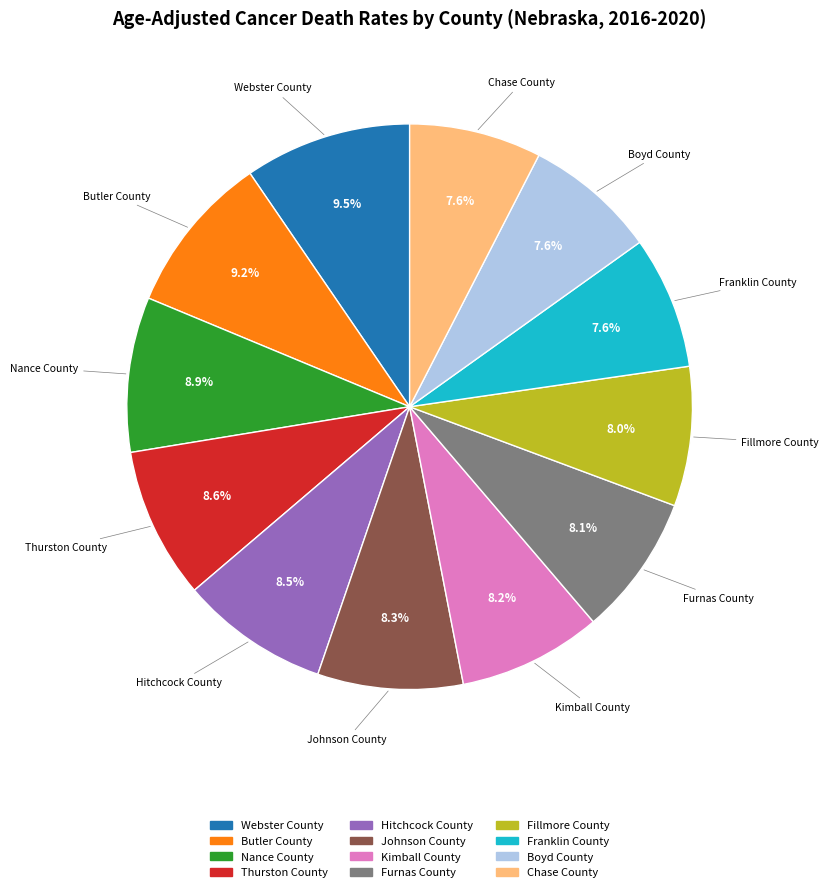

What percentage is NOT represented by Kimball County?

91.8%